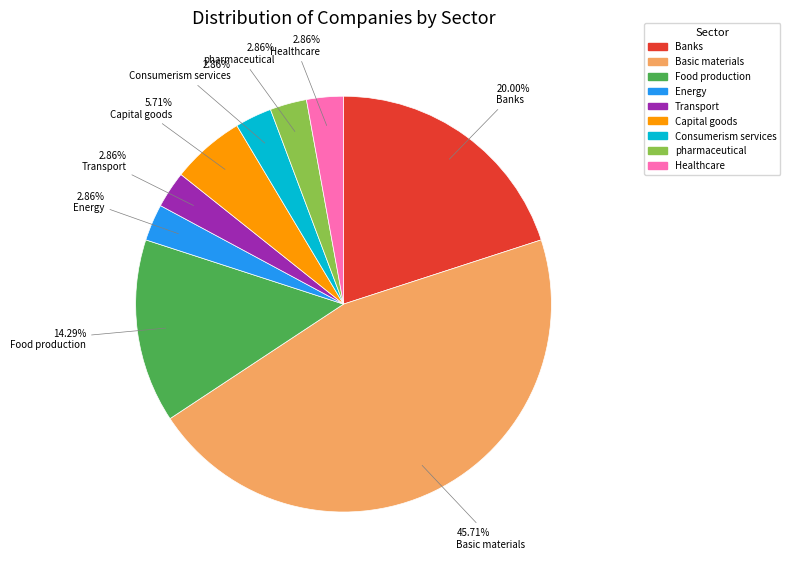

Count the number of slices in the pie.

9